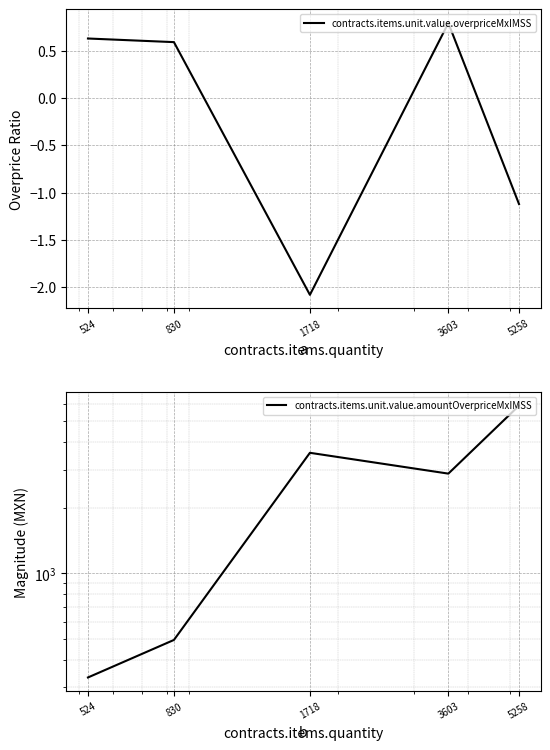

What is the value of the contracts.items.unit.value.amountOverpriceMxIMSS point at the 2nd from the left?

493.9